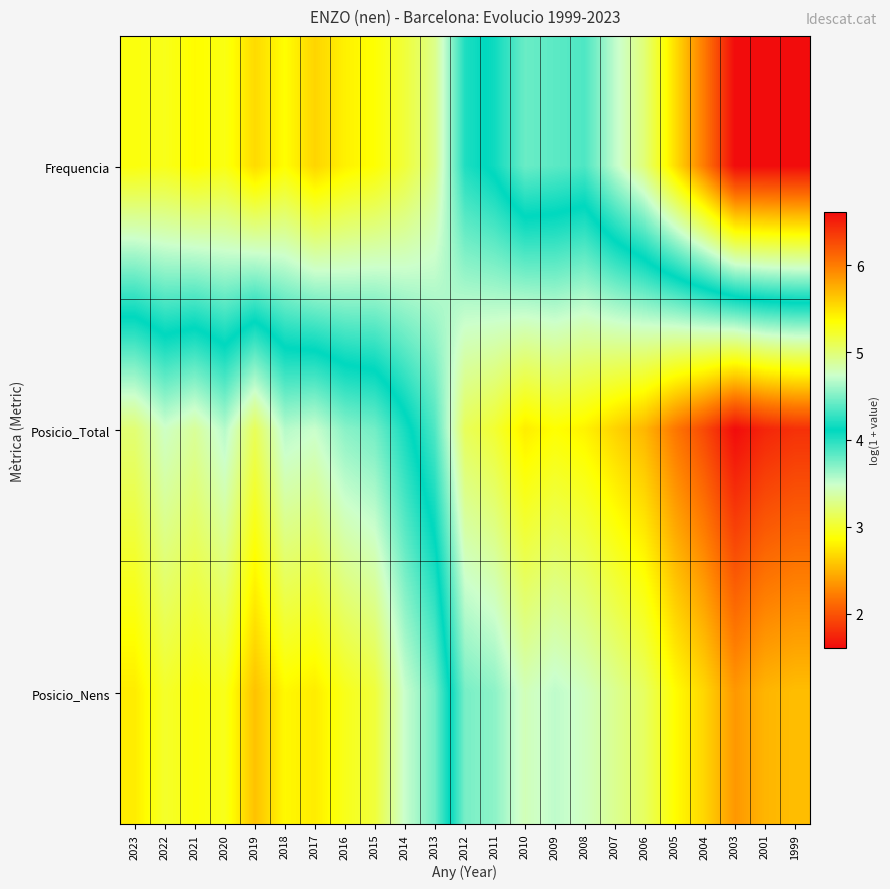

Between 2015 and 2005, which is larger?

2015